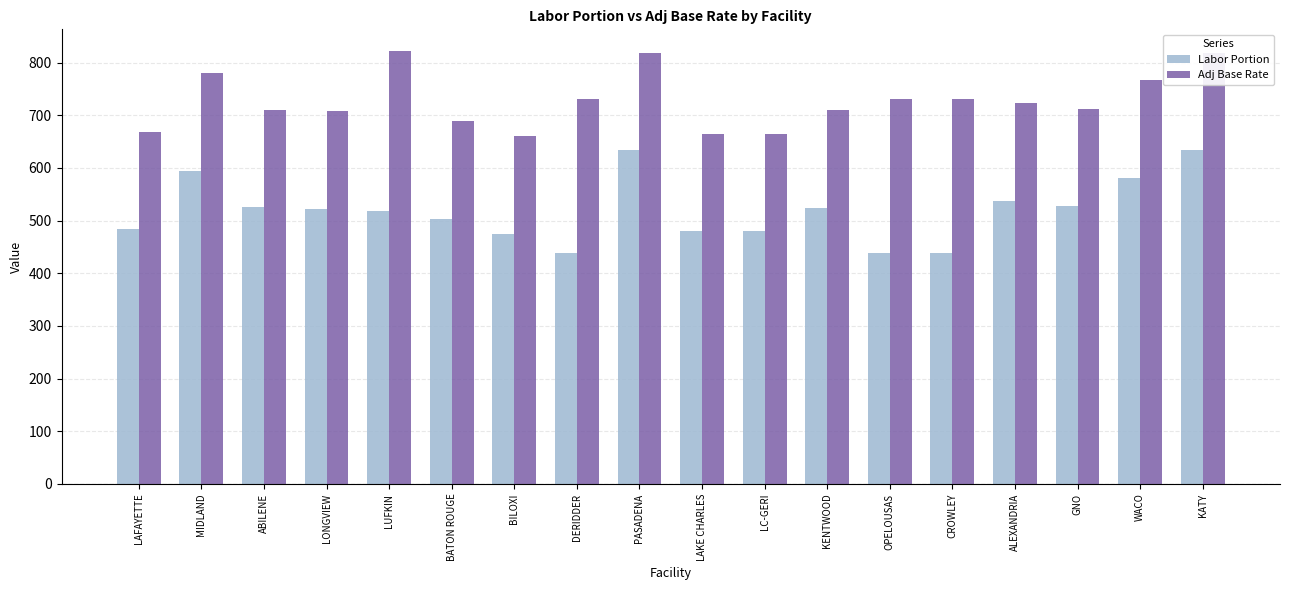

Rank the series by their average value, from highest to lowest.

Adj Base Rate, Labor Portion